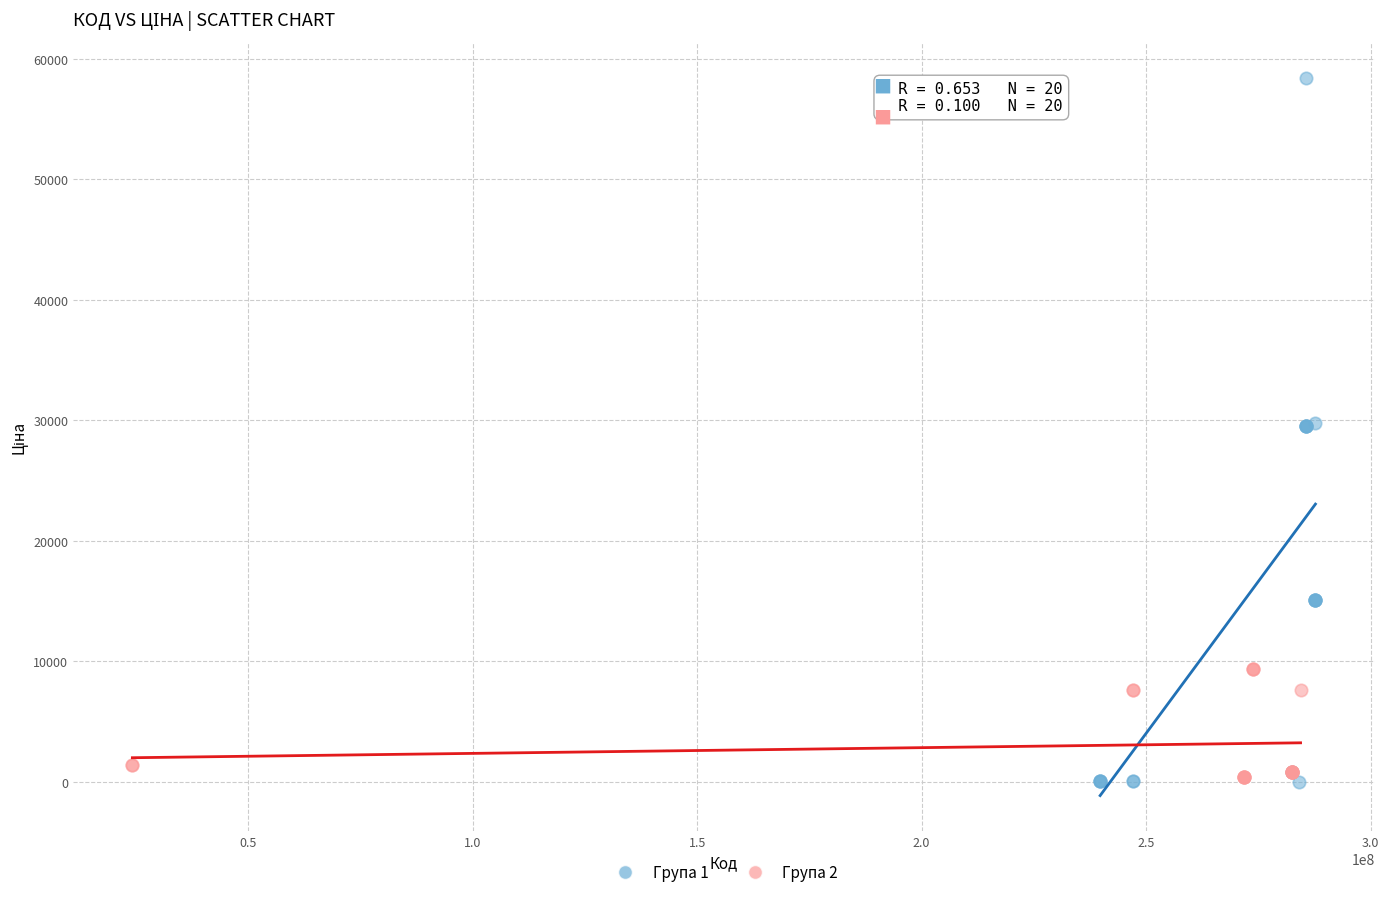

Which series has the widest spread of Y values?

Група 1